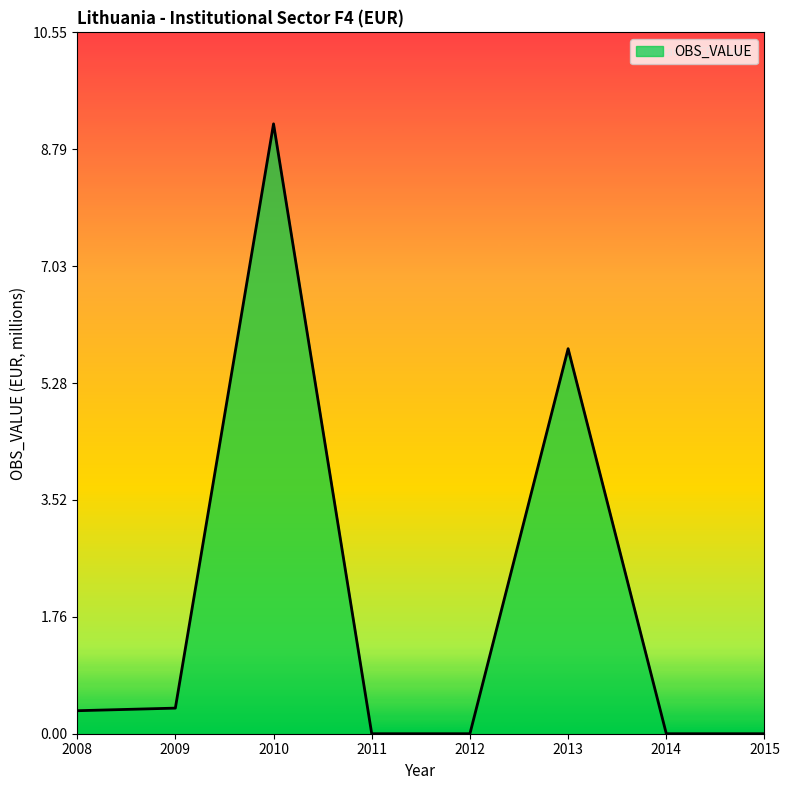

The value at 2009 is 0.4. True or false?

True